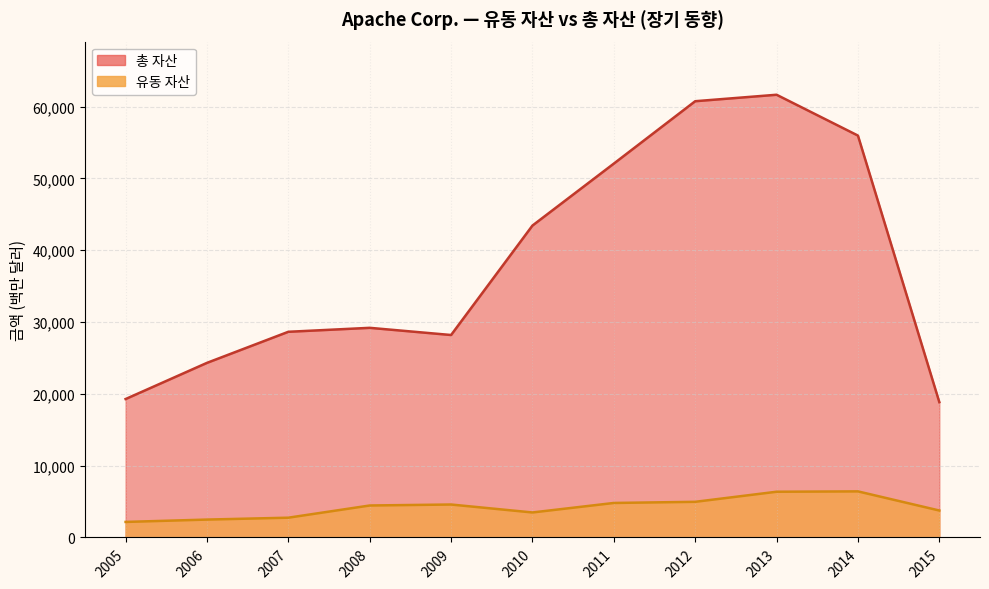

Which series has the largest total across all categories?

총 자산